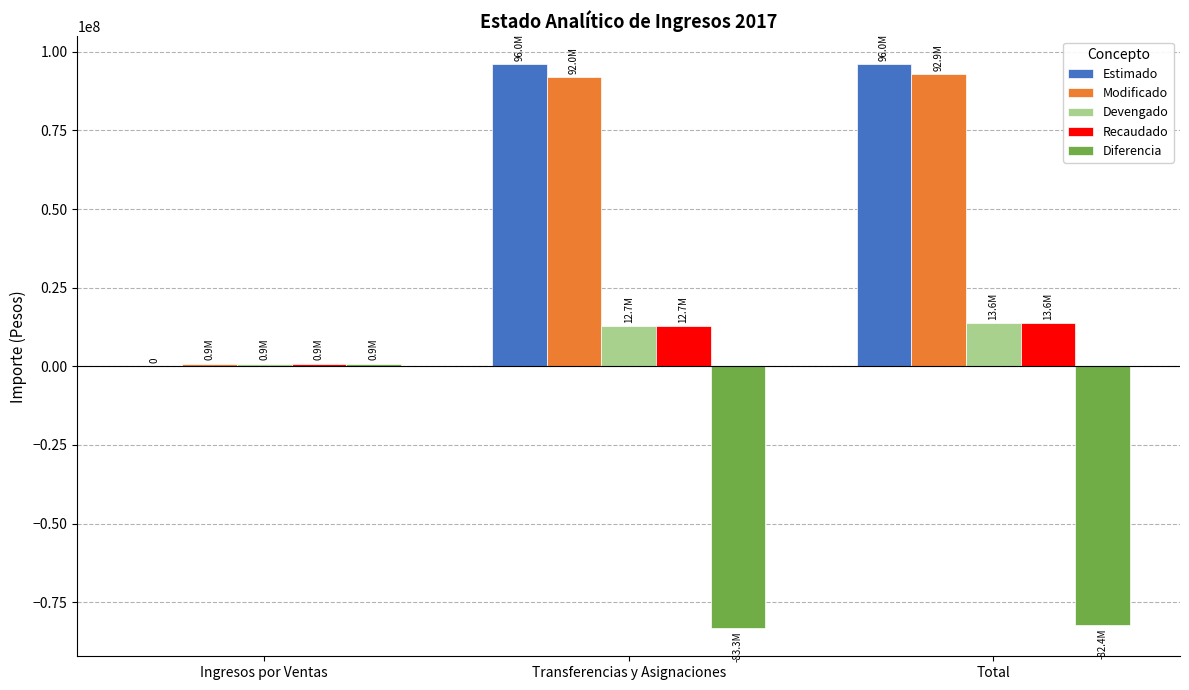

How many categories are shown in the chart?

3